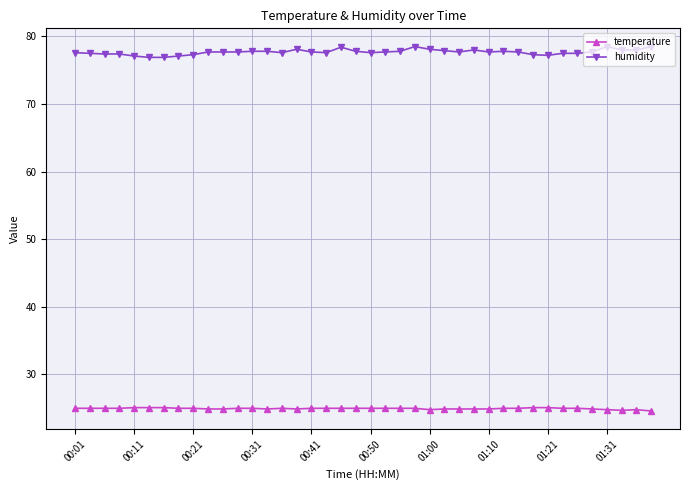

True or false: temperature has more than 0 points higher than both neighbors.

True